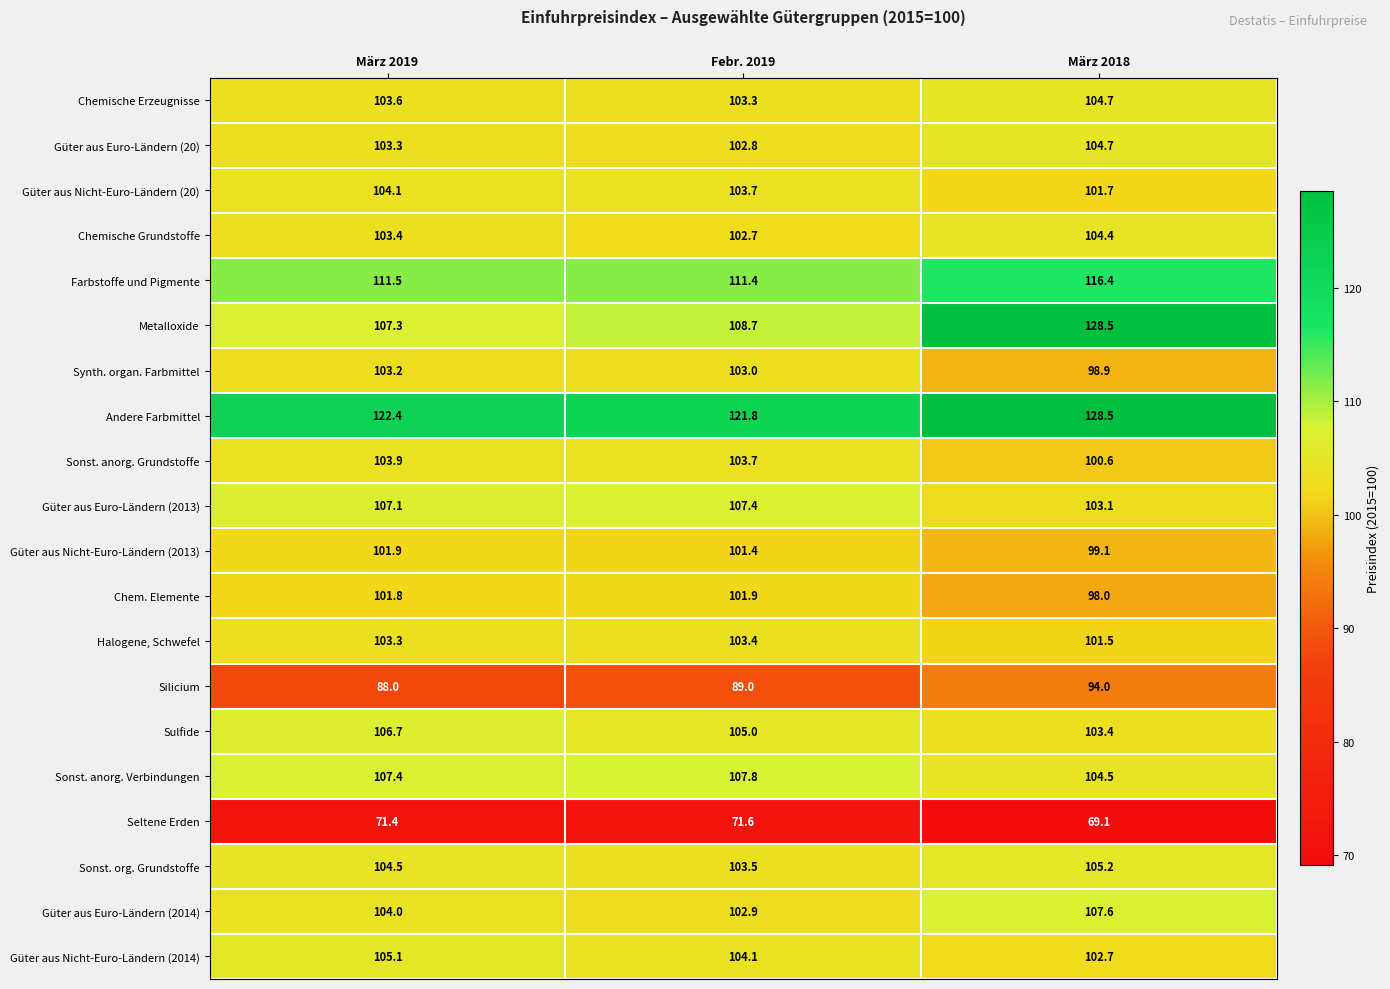

Read the Chemische Grundstoffe value at März 2018.

104.4